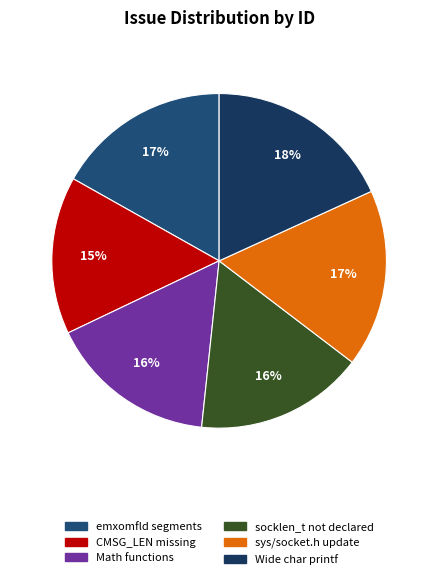

Rank the categories by value from highest to lowest.

Add support for wide char printf, Update sys/socket.h with some stuff, emxomfld: understand SEGMENTS in .DEF, socklen_t is not declared, Some math functions are wrapped, CMSG_LEN and CMSG_SPACE missing